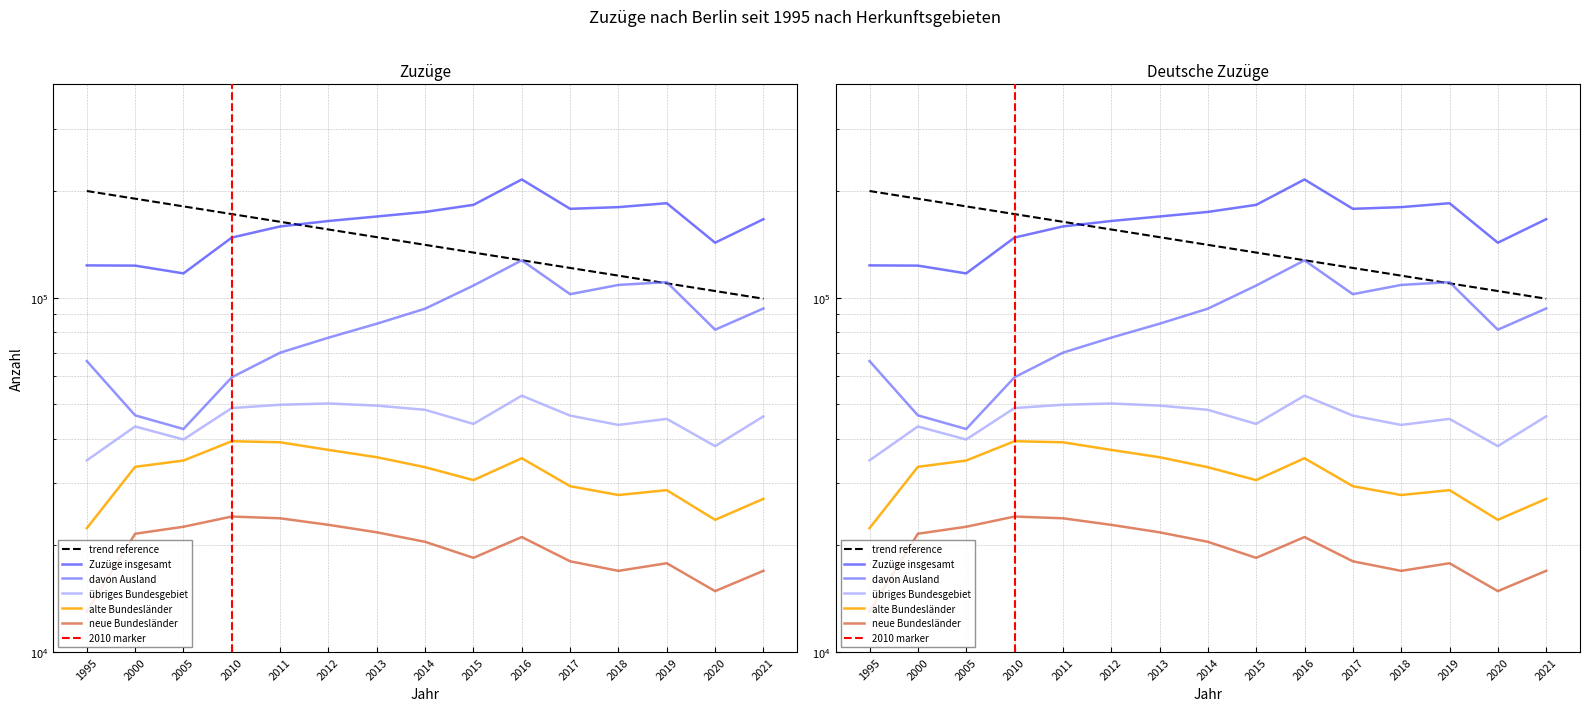

What are all the series names shown in the legend?

Zuzüge insgesamt, davon Ausland, übriges Bundesgebiet, alte Bundesländer, neue Bundesländer